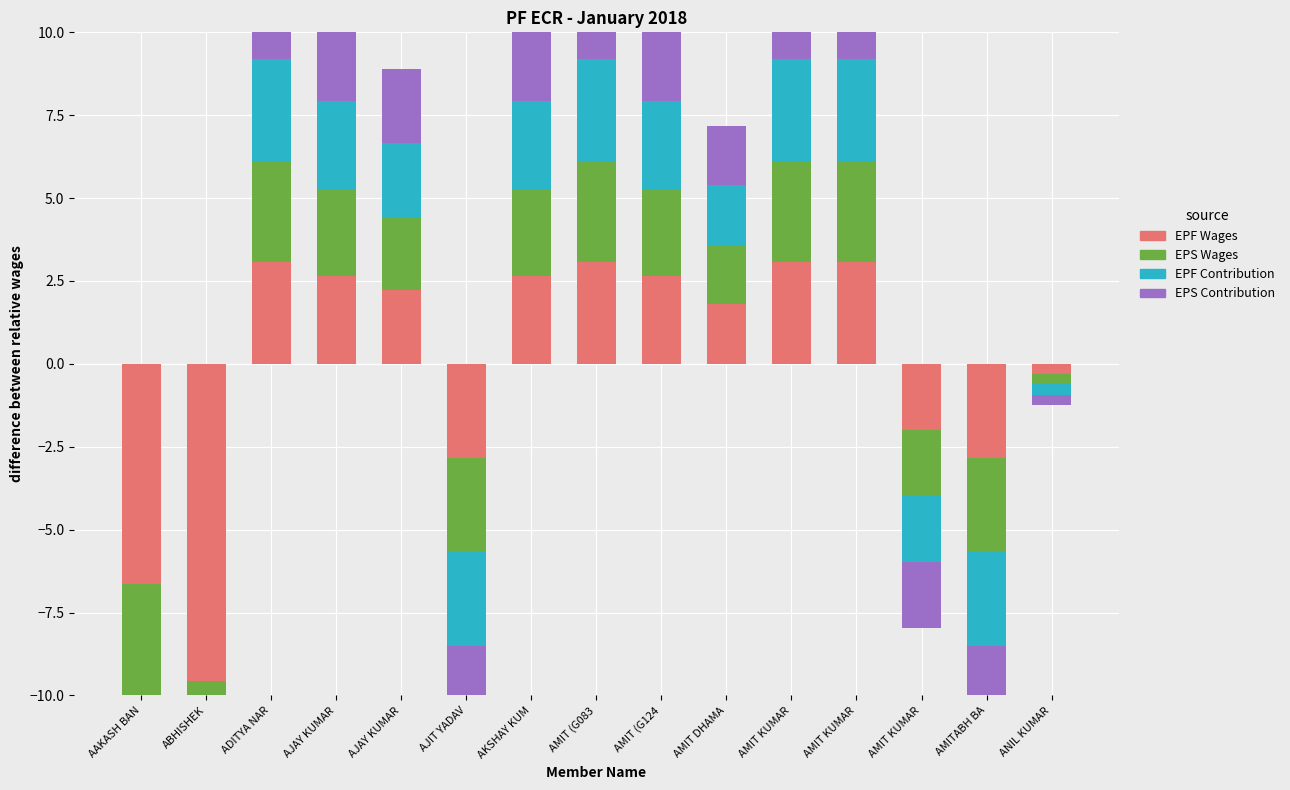

Count the number of categories in the chart.

15